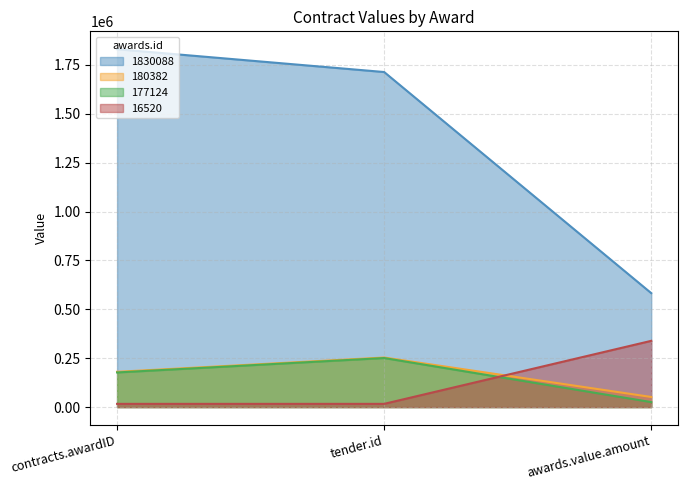

Is it true that 1830088 equals 582718.2 at awards.value.amount?

True